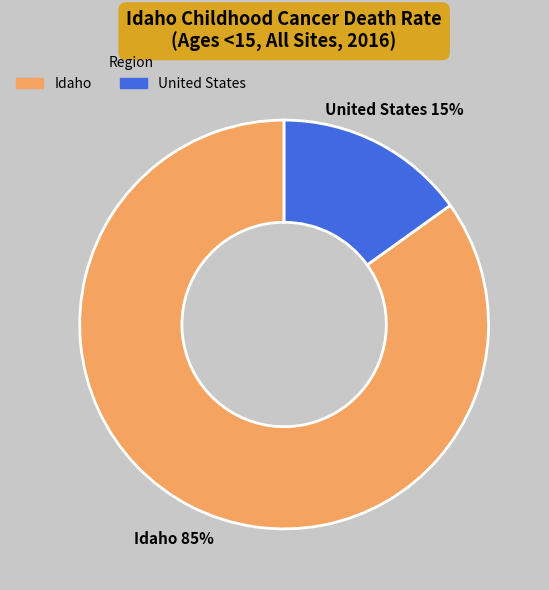

Is the sum of Idaho and United States greater than half?

Yes